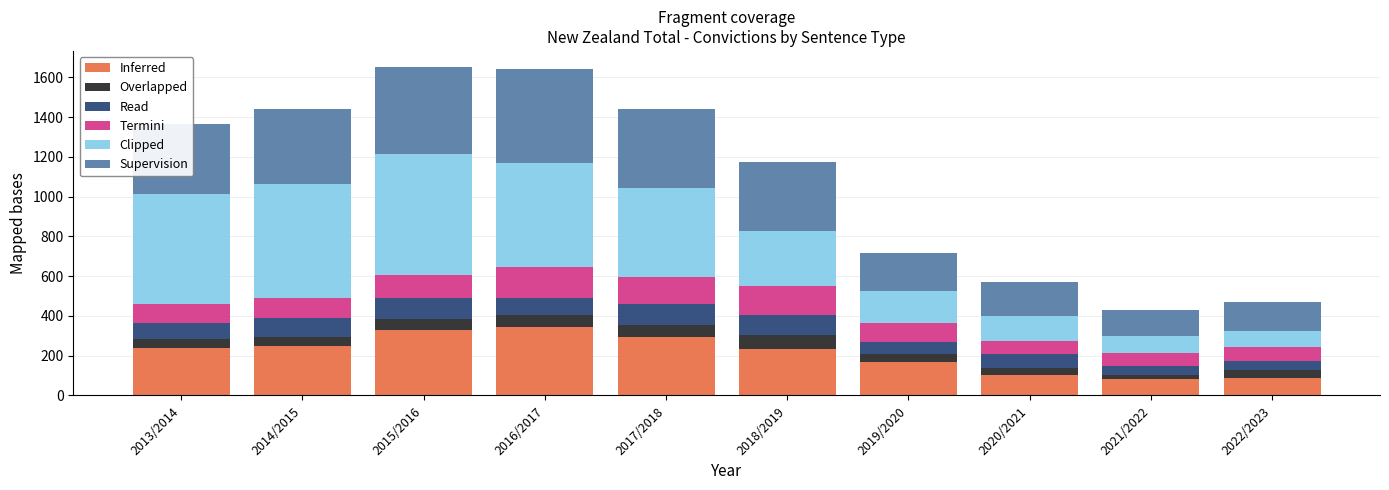

What is the lowest value of the Inferred series?

81